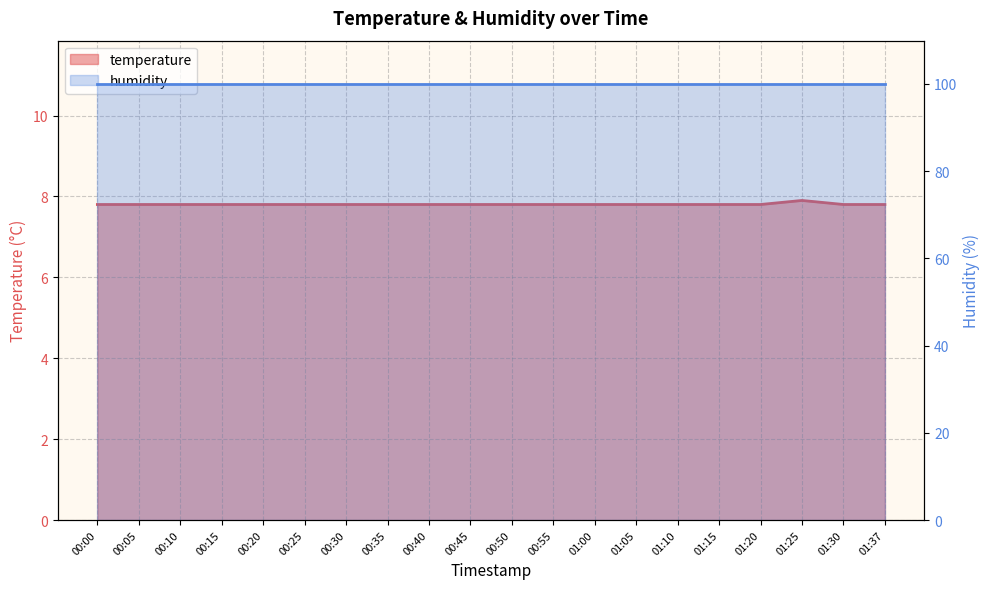

What is the minimum value shown in the chart?

7.8